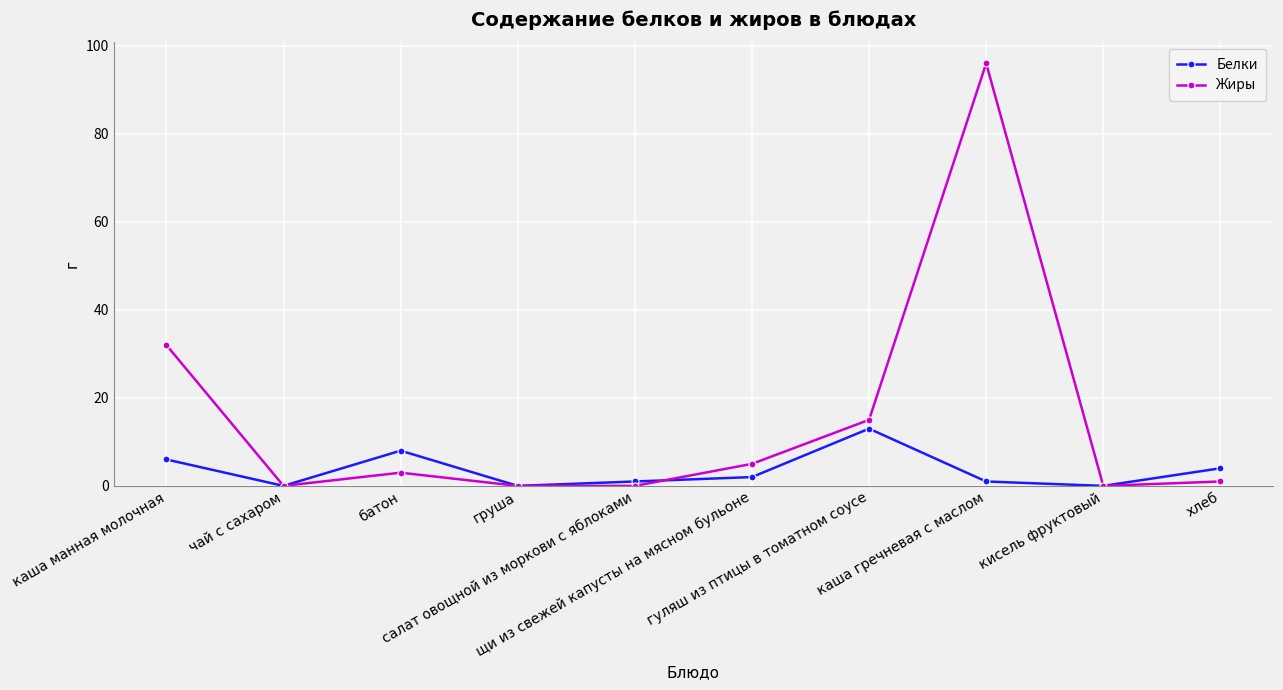

At каша манная молочная, list the series in order from largest to smallest.

Жиры, Белки